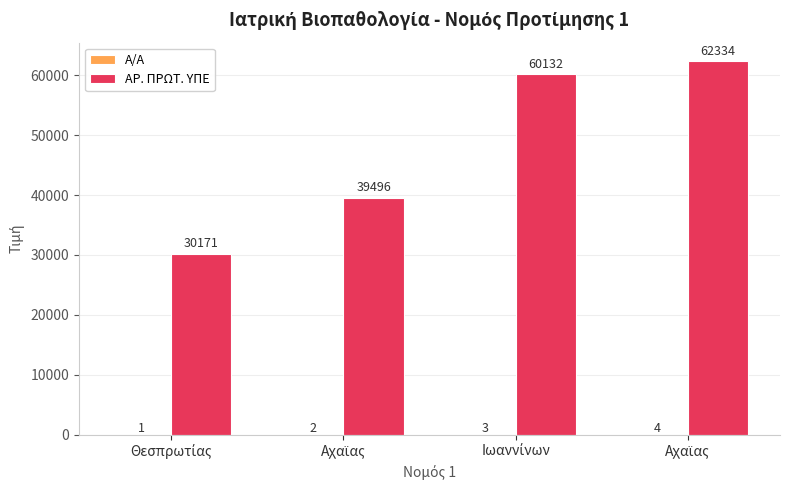

At which label does Α/Α reach its peak?

Αχαϊας